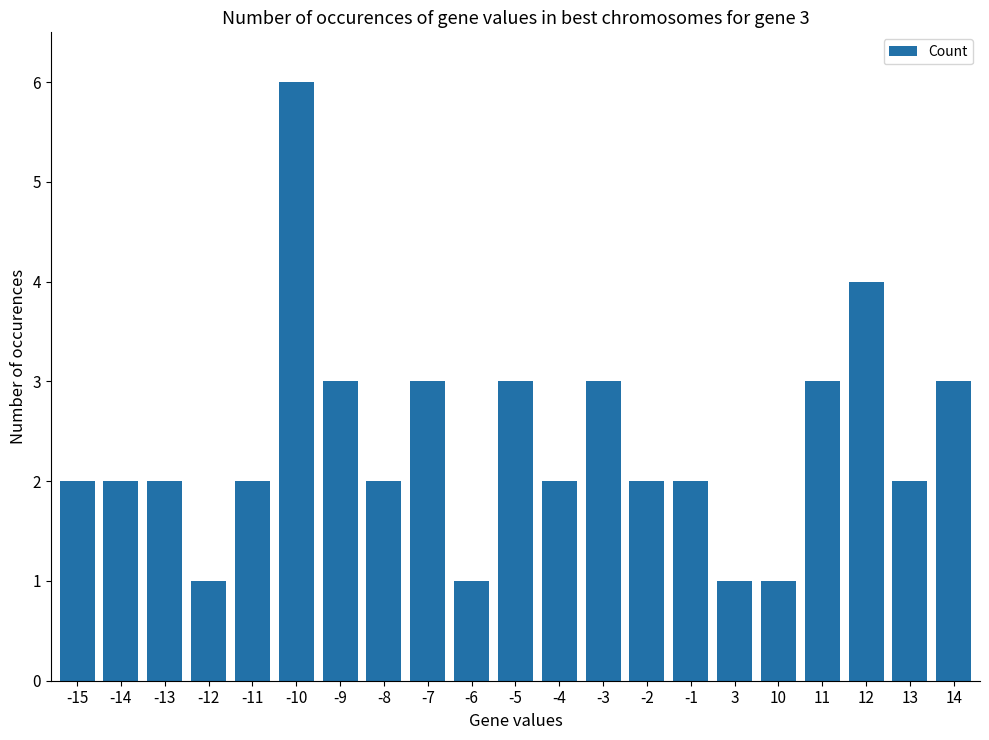

Count the values in the range 2 to 3.

15